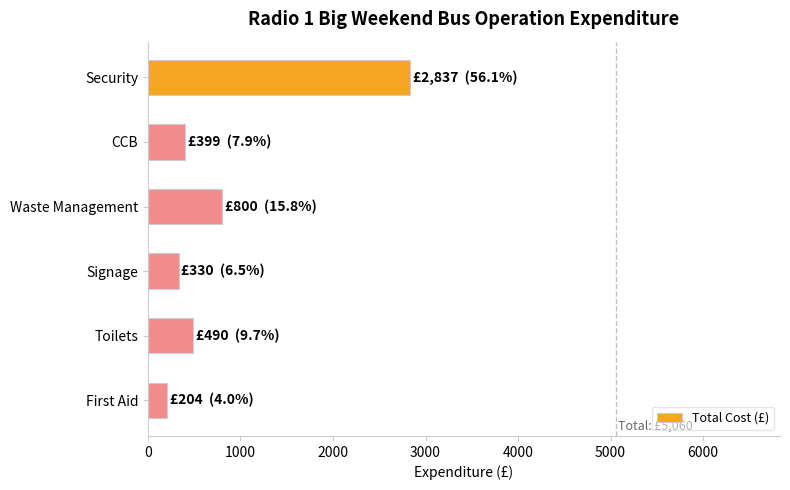

Is it true that the value at Waste Management is 800?

True